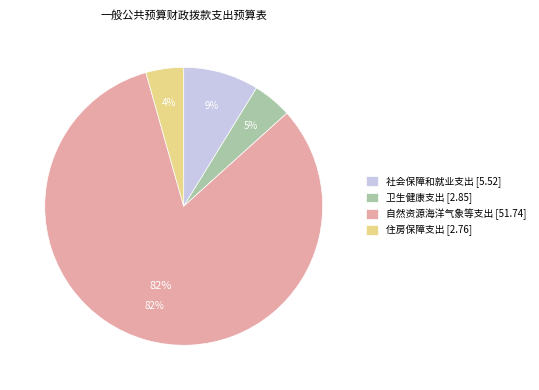

Is there any slice that represents more than half of the pie?

Yes